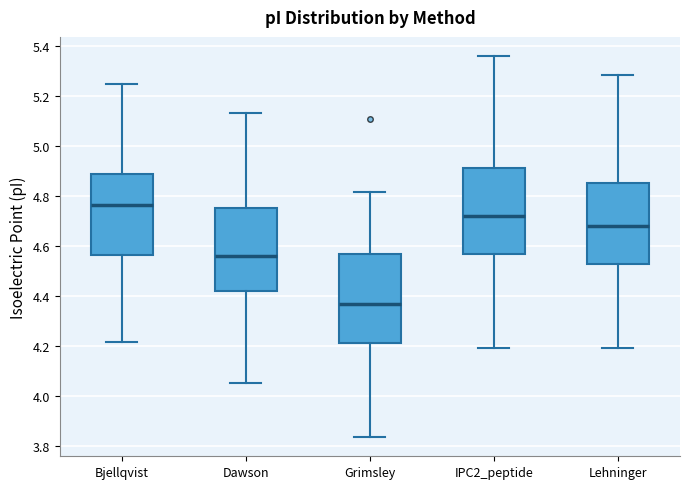

Reading left to right, read every box against the y-axis: the position of its median line, the range the box covers, and the ends of its whiskers. The values are not printed on the chart, so give them approximately, as read against the axis.

Bjellqvist: median 4.76, box 4.56 to 4.88, whiskers 4.22 to 5.24
Dawson: median 4.56, box 4.42 to 4.74, whiskers 4.06 to 5.14
Grimsley: median 4.36, box 4.22 to 4.56, whiskers 3.84 to 4.82
IPC2_peptide: median 4.72, box 4.56 to 4.92, whiskers 4.20 to 5.36
Lehninger: median 4.68, box 4.52 to 4.86, whiskers 4.20 to 5.28